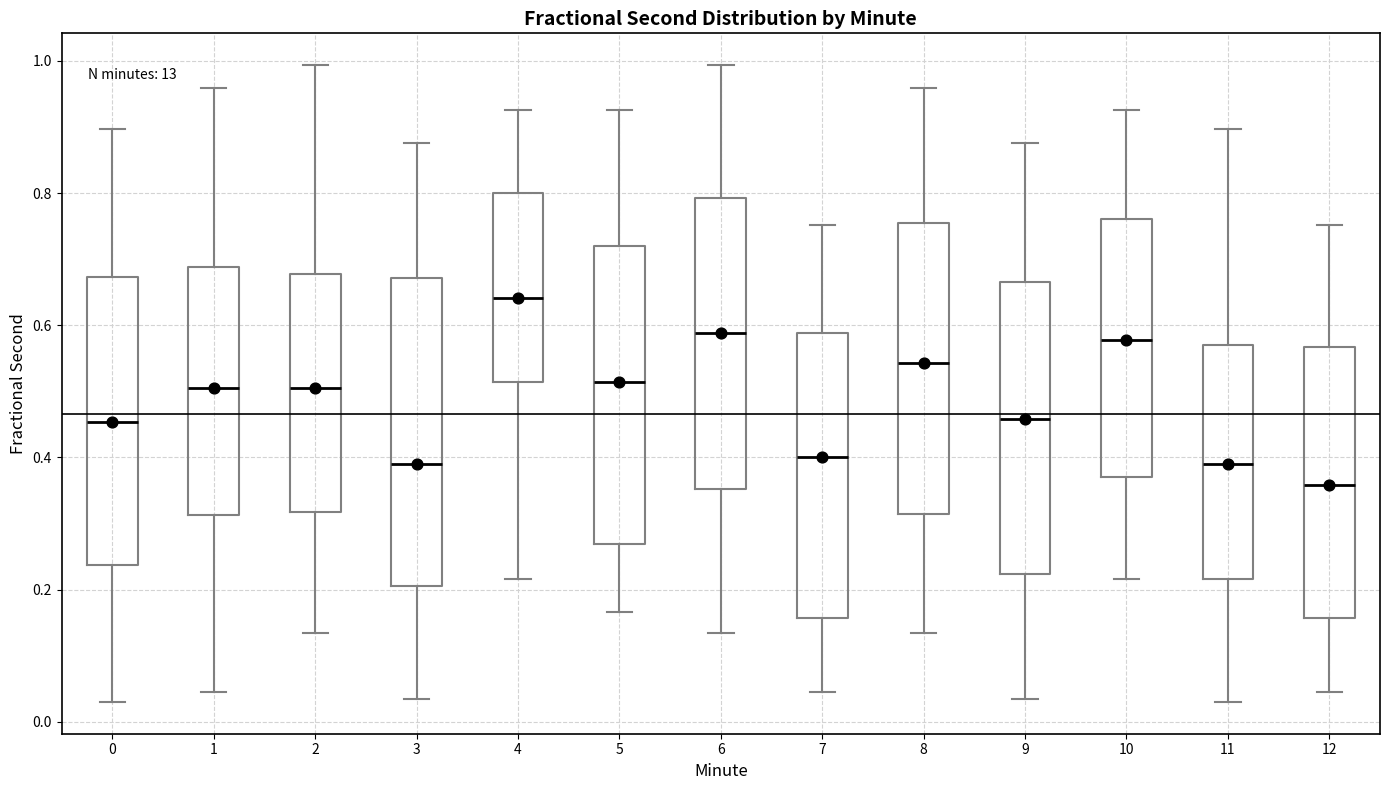

Reading left to right, read every box against the y-axis: the position of its median line, the range the box covers, and the ends of its whiskers. The values are not printed on the chart, so give them approximately, as read against the axis.

0: median 0.46, box 0.24 to 0.68, whiskers 0.02 to 0.90
1: median 0.50, box 0.32 to 0.68, whiskers 0.04 to 0.96
2: median 0.50, box 0.32 to 0.68, whiskers 0.14 to 1.00
3: median 0.40, box 0.20 to 0.68, whiskers 0.04 to 0.88
4: median 0.64, box 0.52 to 0.80, whiskers 0.22 to 0.92
5: median 0.52, box 0.26 to 0.72, whiskers 0.16 to 0.92
6: median 0.58, box 0.36 to 0.80, whiskers 0.14 to 1.00
7: median 0.40, box 0.16 to 0.58, whiskers 0.04 to 0.76
8: median 0.54, box 0.32 to 0.76, whiskers 0.14 to 0.96
9: median 0.46, box 0.22 to 0.66, whiskers 0.04 to 0.88
10: median 0.58, box 0.38 to 0.76, whiskers 0.22 to 0.92
11: median 0.40, box 0.22 to 0.58, whiskers 0.02 to 0.90
12: median 0.36, box 0.16 to 0.56, whiskers 0.04 to 0.76